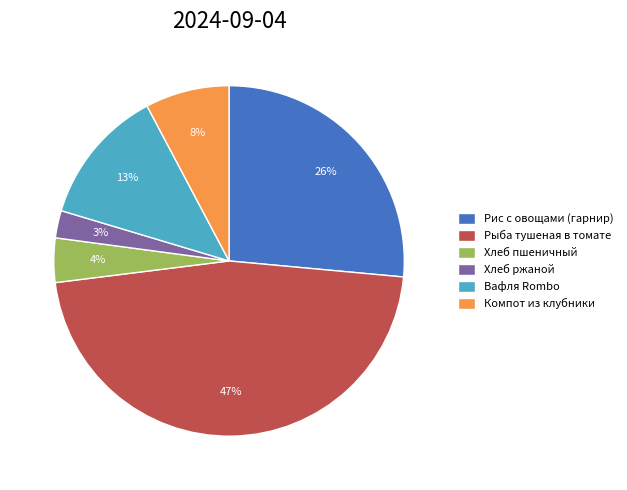

Between Хлеб ржаной and Вафля Rombo, which is larger?

Вафля Rombo